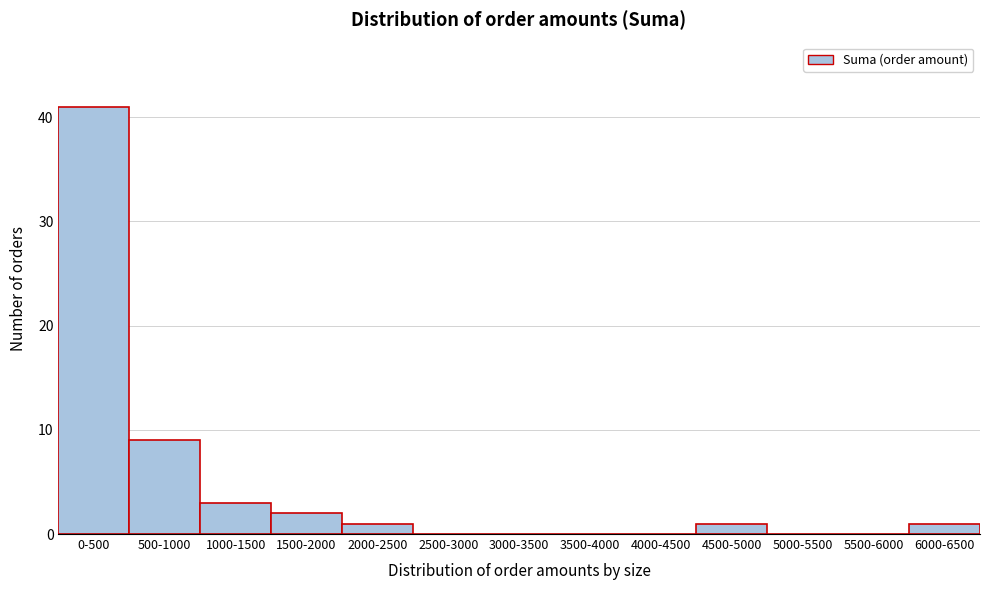

Reading left to right, extract all data points from this chart.

0-500=41	500-1000=9	1000-1500=3	1500-2000=2	2000-2500=1	2500-3000=0	3000-3500=0	3500-4000=0	4000-4500=0	4500-5000=1	5000-5500=0	5500-6000=0	6000-6500=1